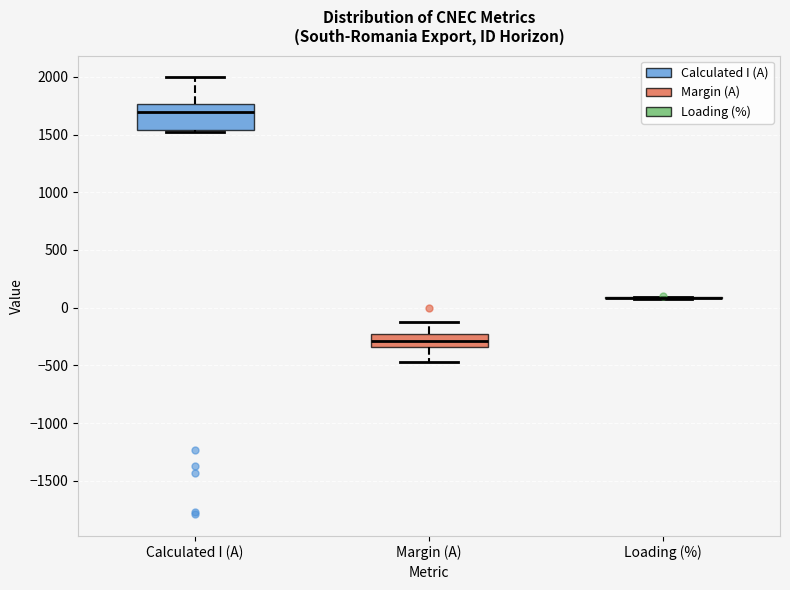

Reading left to right, read every box against the y-axis: the position of its median line, the range the box covers, and the ends of its whiskers. The values are not printed on the chart, so give them approximately, as read against the axis.

Calculated I (A): median 1700, box 1550 to 1750, whiskers 1550 to 2000
Margin (A): median -300, box -350 to -250, whiskers -450 to -150
Loading (%): box collapsed to a line at 100, whiskers 100 to 100